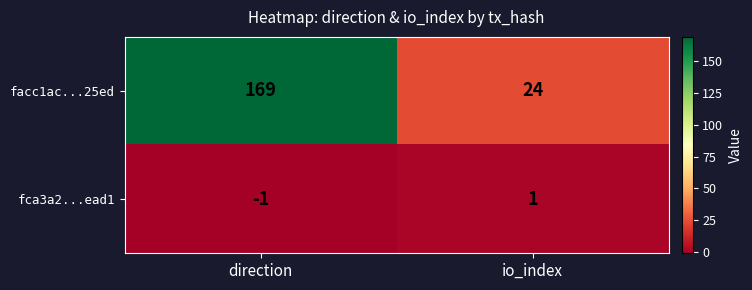

List the series in order of their peak value, highest first.

facc1ac...25ed, fca3a2...ead1